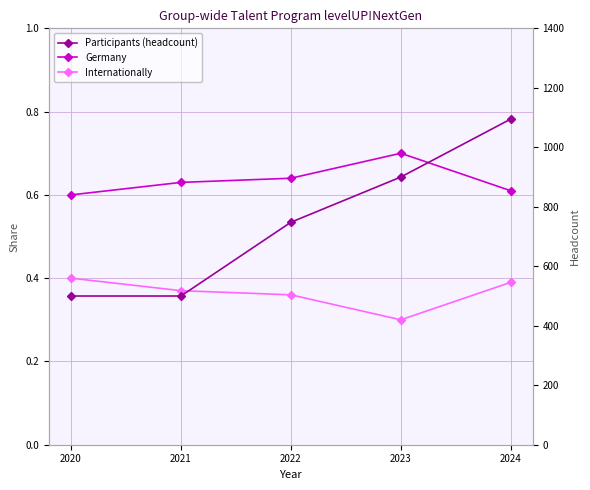

True or false: Participants (headcount) and Internationally cross at least once.

False